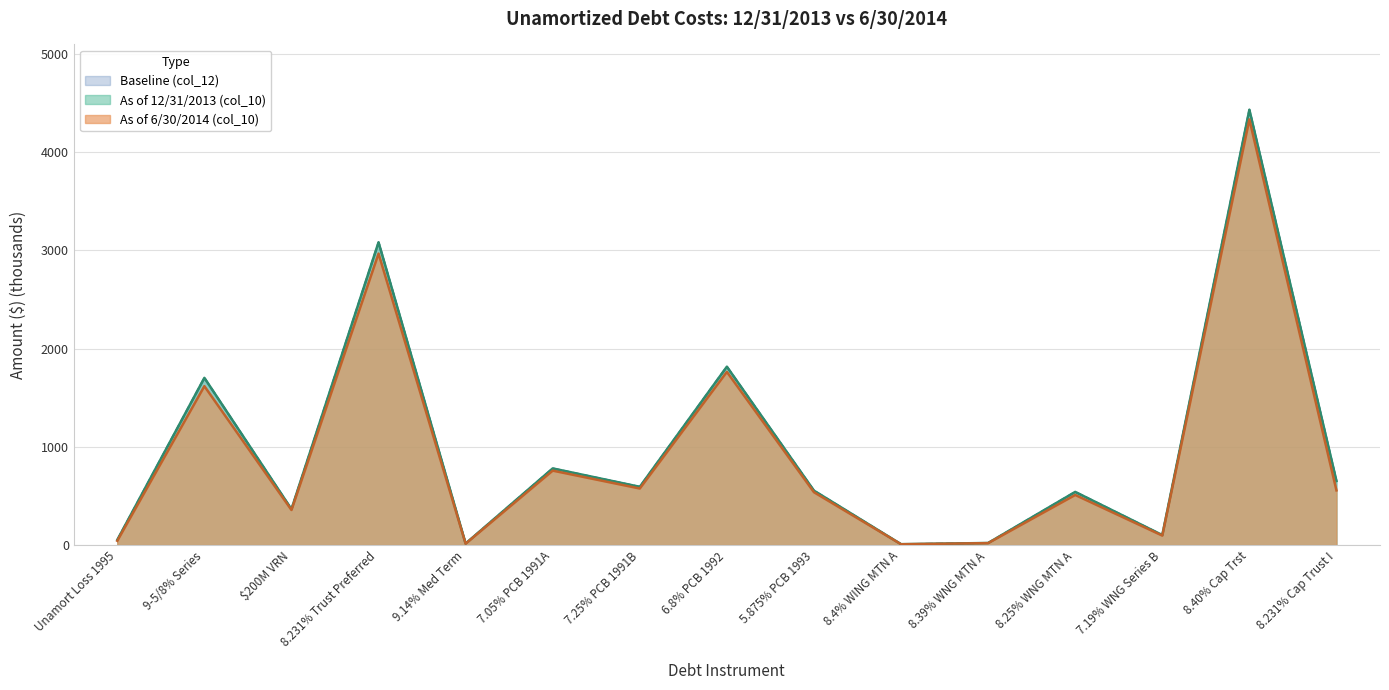

How many data points in As of 6/30/2014 (col_10) are less than 538?

7